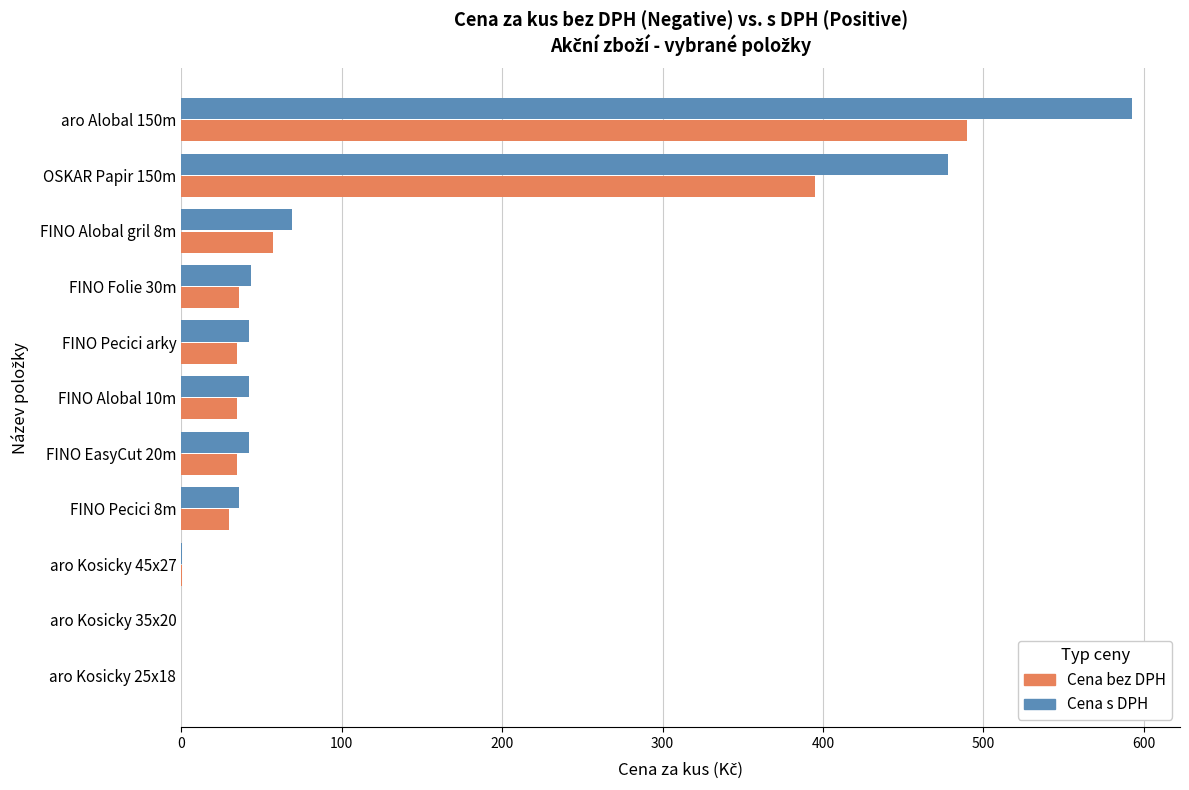

What is the highest value of the Cena s DPH series?

592.9